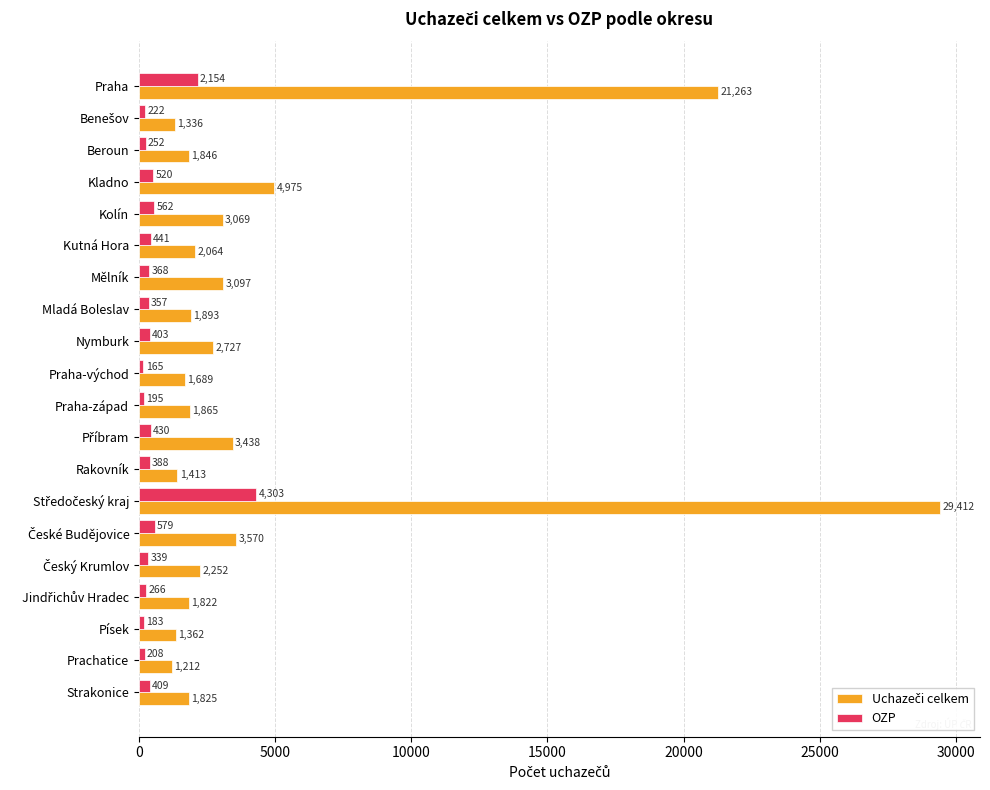

What is the spread (max minus min) of values at Nymburk?

2324